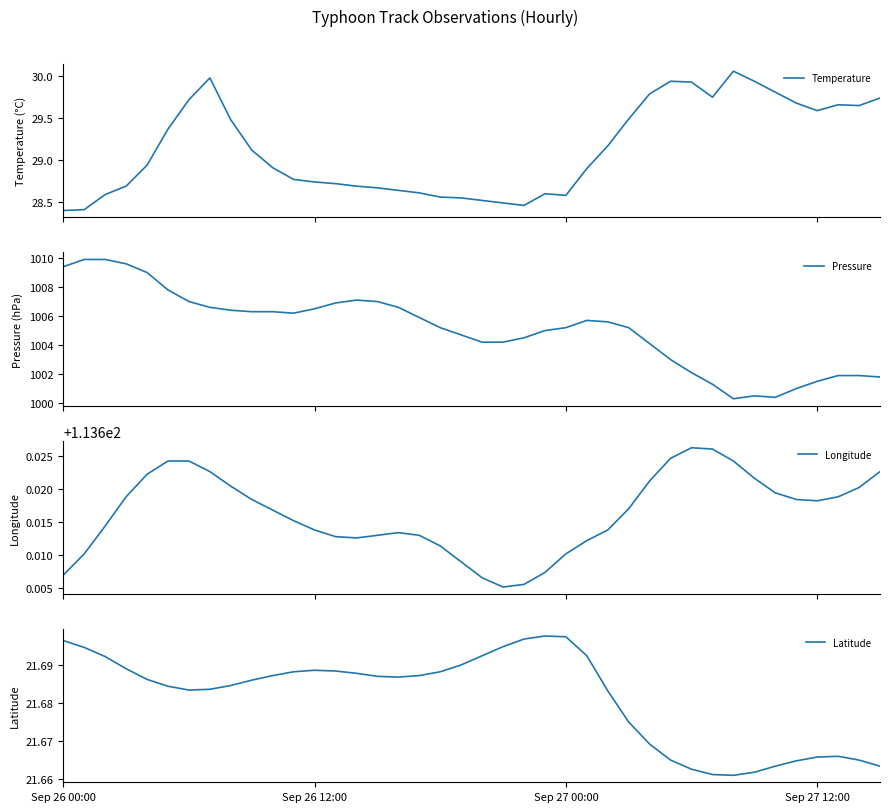

What is the minimum value for Temperature?

28.4